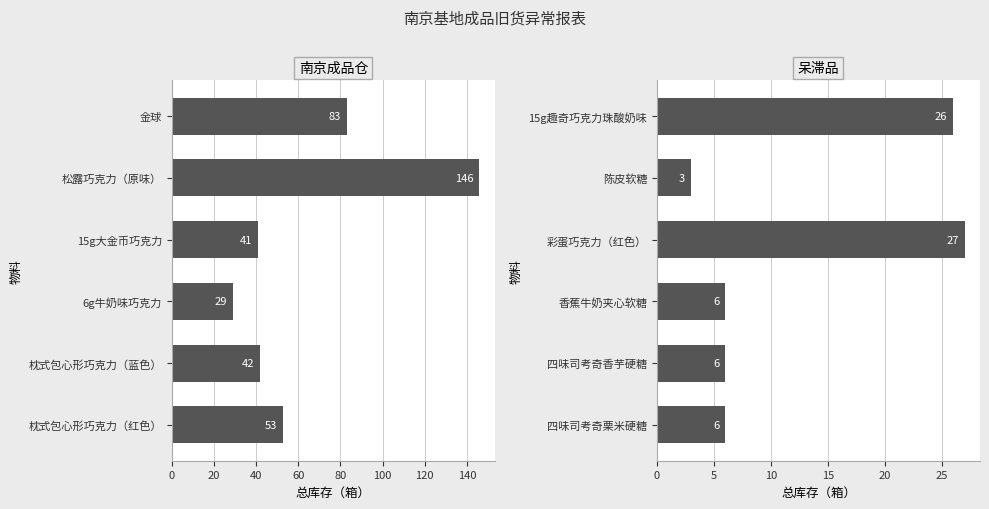

What is the sum of all 呆滞品 values?

74